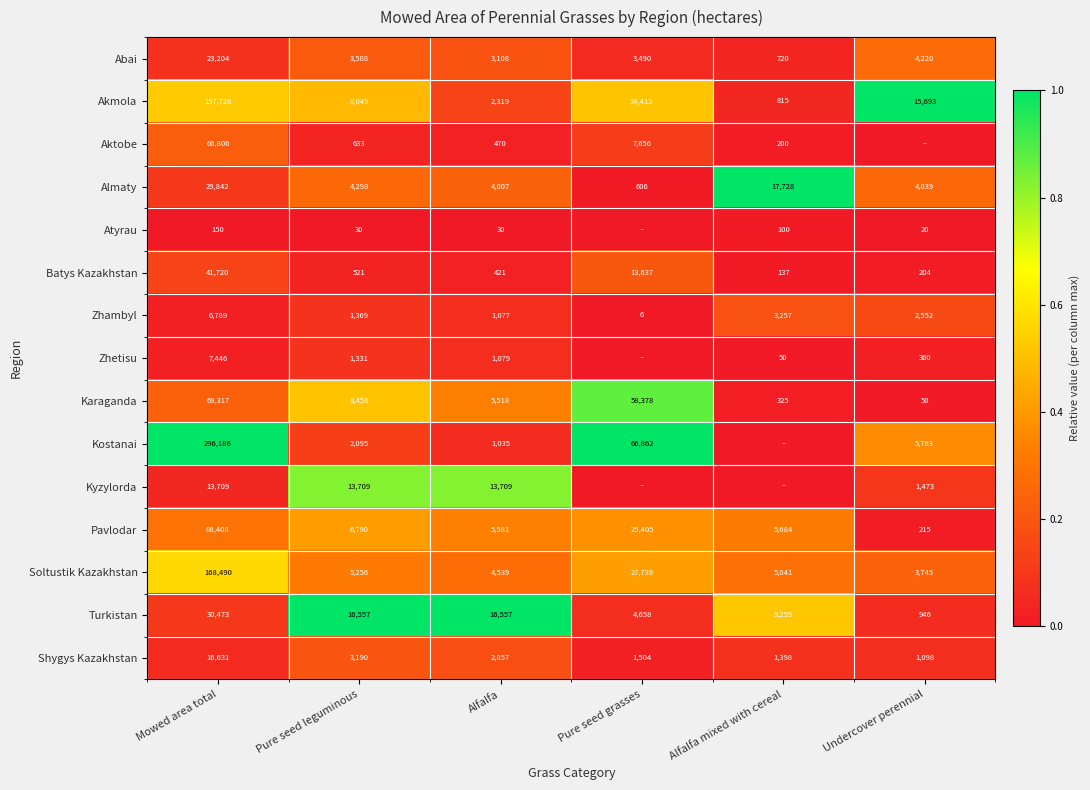

Between Pure seed leguminous and Alfalfa, which series saw the biggest shift?

Akmola